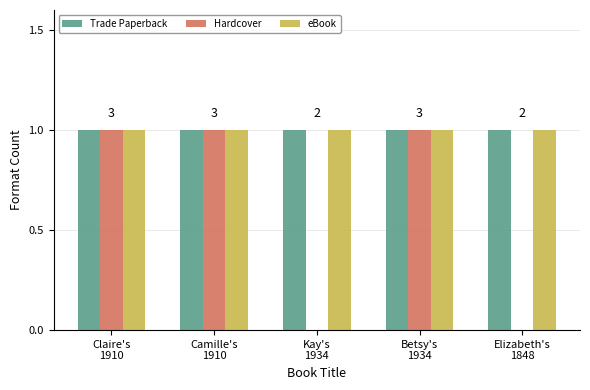

The value of eBook at Claire's
1910 is 1. True or false?

True